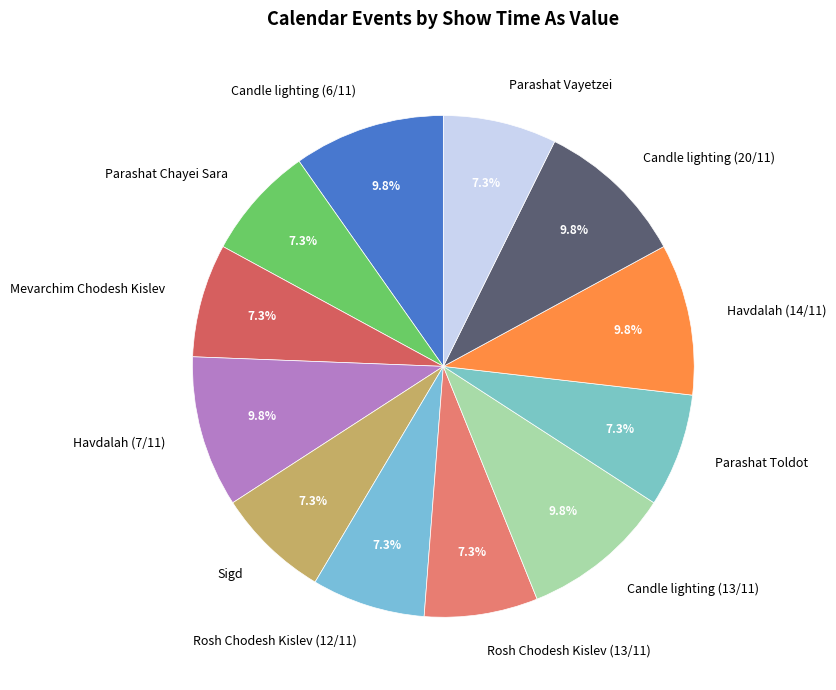

Count the number of slices in the pie.

12